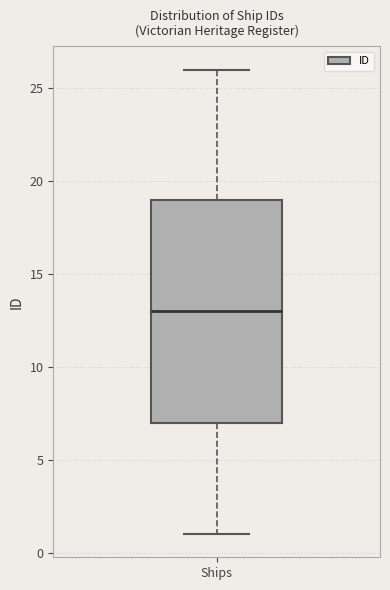

Transcribe this box plot: give where the median line is, the range the box spans, and where the two whiskers end, as read against the y-axis. The values are not printed on the chart, so give them approximately, as read against the axis.

median 13, box 7 to 19, whiskers 1 to 26